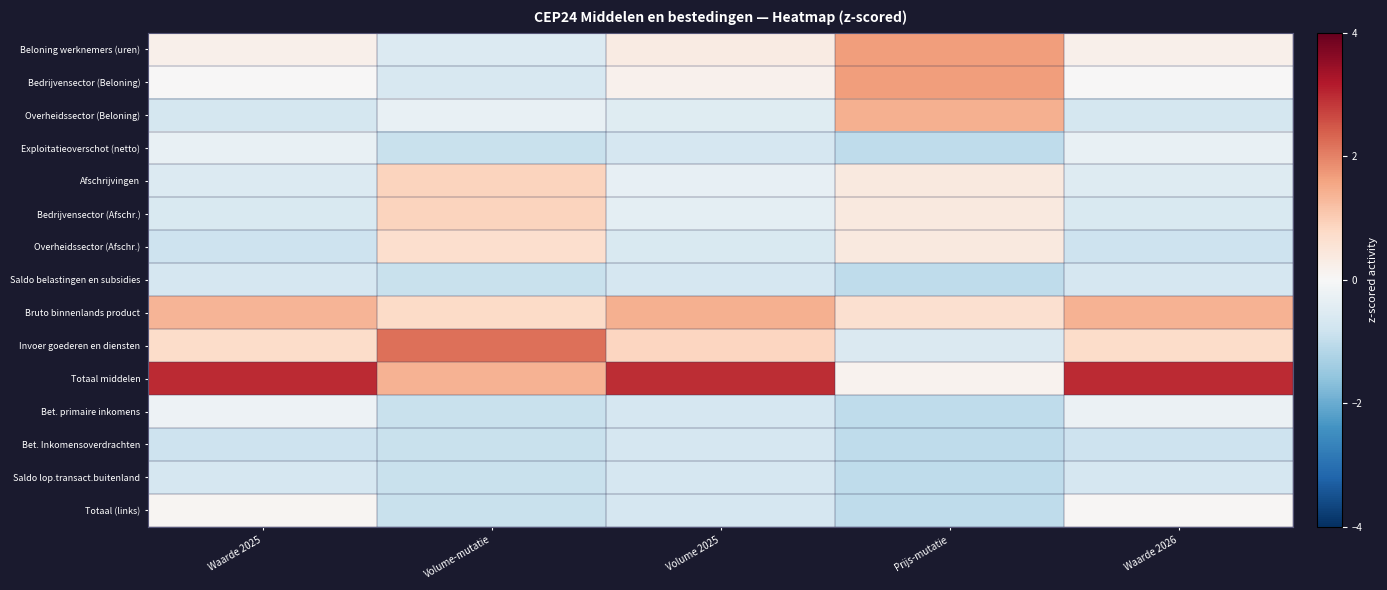

Reading left to right, extract all data points from this chart.

Beloning werknemers (uren): Waarde 2025=0.2	Volume-mutatie=-0.5	Volume 2025=0.3	Prijs-mutatie=1.7	Waarde 2026=0.2
Bedrijvensector (Beloning): Waarde 2025=0.0	Volume-mutatie=-0.7	Volume 2025=0.2	Prijs-mutatie=1.7	Waarde 2026=0.0
Overheidssector (Beloning): Waarde 2025=-0.7	Volume-mutatie=-0.3	Volume 2025=-0.5	Prijs-mutatie=1.4	Waarde 2026=-0.7
Exploitatieoverschot (netto): Waarde 2025=-0.3	Volume-mutatie=-0.9	Volume 2025=-0.7	Prijs-mutatie=-1.0	Waarde 2026=-0.3
Afschrijvingen: Waarde 2025=-0.5	Volume-mutatie=0.9	Volume 2025=-0.3	Prijs-mutatie=0.4	Waarde 2026=-0.5
Bedrijvensector (Afschr.): Waarde 2025=-0.6	Volume-mutatie=0.9	Volume 2025=-0.4	Prijs-mutatie=0.4	Waarde 2026=-0.6
Overheidssector (Afschr.): Waarde 2025=-0.8	Volume-mutatie=0.7	Volume 2025=-0.6	Prijs-mutatie=0.4	Waarde 2026=-0.8
Saldo belastingen en subsidies: Waarde 2025=-0.7	Volume-mutatie=-0.9	Volume 2025=-0.7	Prijs-mutatie=-1.0	Waarde 2026=-0.7
Bruto binnenlands product: Waarde 2025=1.4	Volume-mutatie=0.8	Volume 2025=1.4	Prijs-mutatie=0.6	Waarde 2026=1.4
Invoer goederen en diensten: Waarde 2025=0.7	Volume-mutatie=2.2	Volume 2025=0.9	Prijs-mutatie=-0.6	Waarde 2026=0.7
Totaal middelen: Waarde 2025=3.0	Volume-mutatie=1.4	Volume 2025=2.9	Prijs-mutatie=0.1	Waarde 2026=3.0
Bet. primaire inkomens: Waarde 2025=-0.2	Volume-mutatie=-0.9	Volume 2025=-0.7	Prijs-mutatie=-1.0	Waarde 2026=-0.2
Bet. Inkomensoverdrachten: Waarde 2025=-0.8	Volume-mutatie=-0.9	Volume 2025=-0.7	Prijs-mutatie=-1.0	Waarde 2026=-0.8
Saldo lop.transact.buitenland: Waarde 2025=-0.7	Volume-mutatie=-0.9	Volume 2025=-0.7	Prijs-mutatie=-1.0	Waarde 2026=-0.7
Totaal (links): Waarde 2025=0.1	Volume-mutatie=-0.9	Volume 2025=-0.7	Prijs-mutatie=-1.0	Waarde 2026=0.0